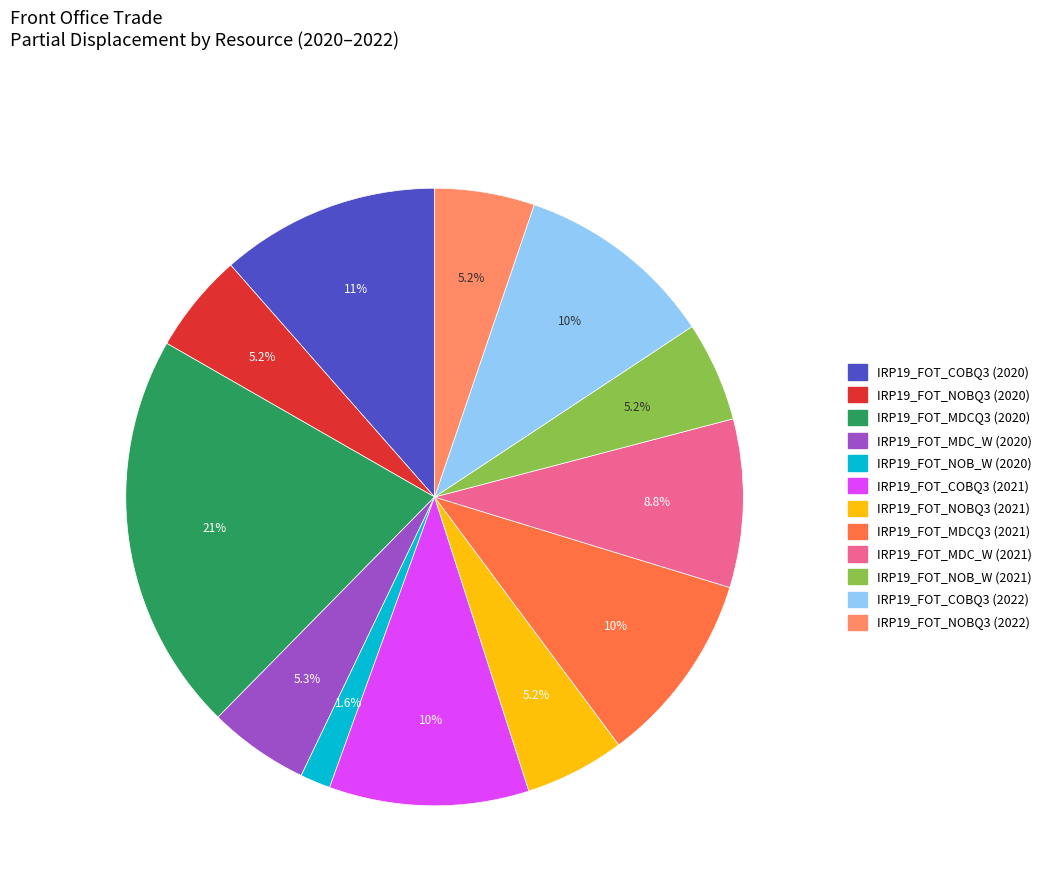

Is there a majority slice in this chart?

No